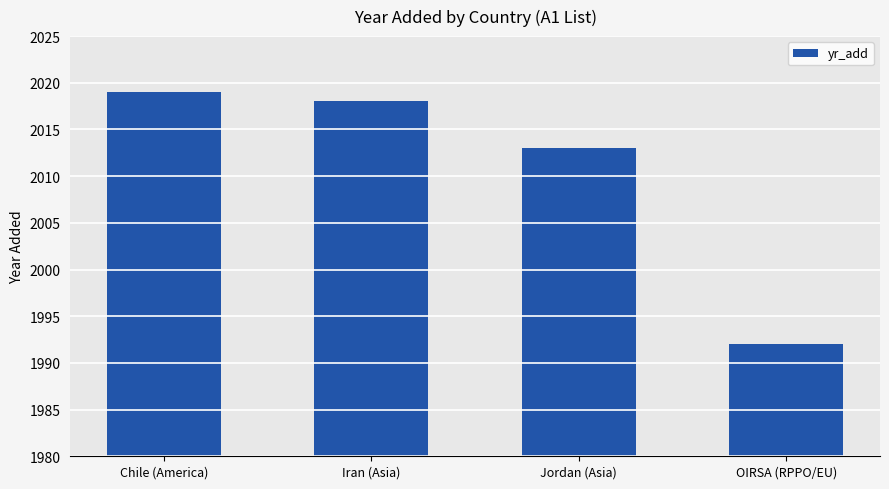

What position from the left is OIRSA (RPPO/EU)?

4